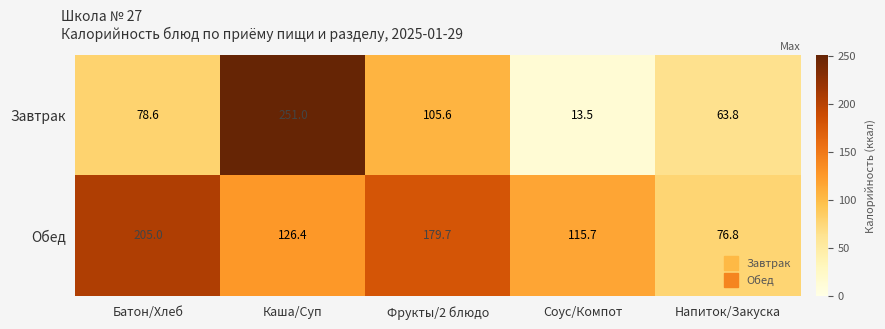

Rank the series at Батон/Хлеб from highest to lowest value.

Обед, Завтрак